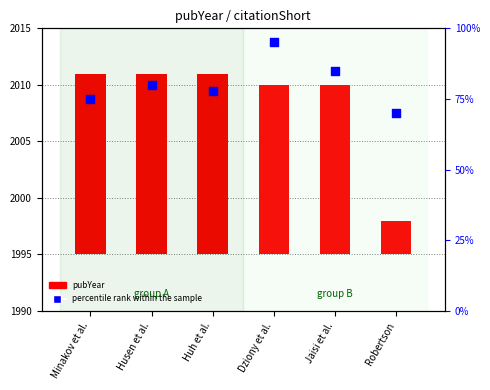

What is the total value across all series at Dziony et al.?

110